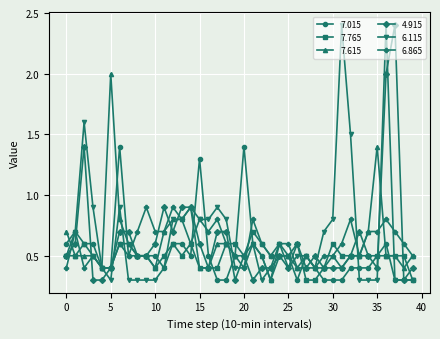

What is the smallest value displayed?

0.3